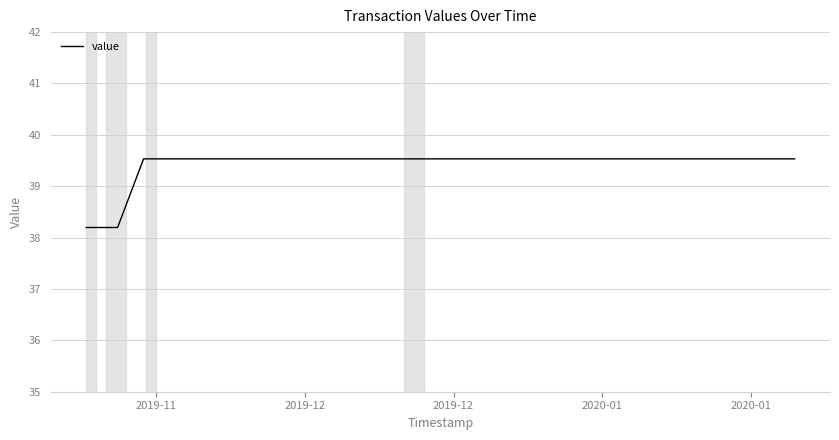

What is the maximum value shown in the chart?

39.5